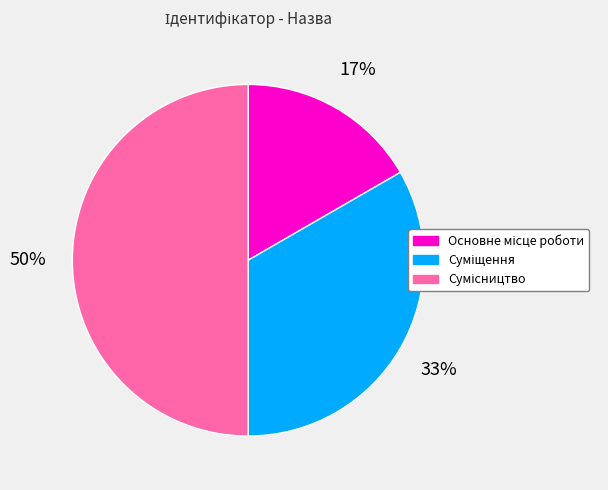

How many slices are in this pie chart?

3